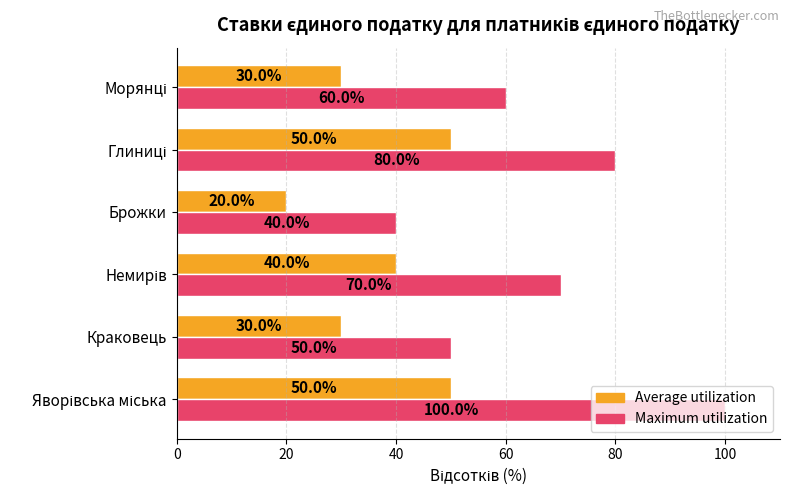

Which series has the largest total across all categories?

Maximum utilization